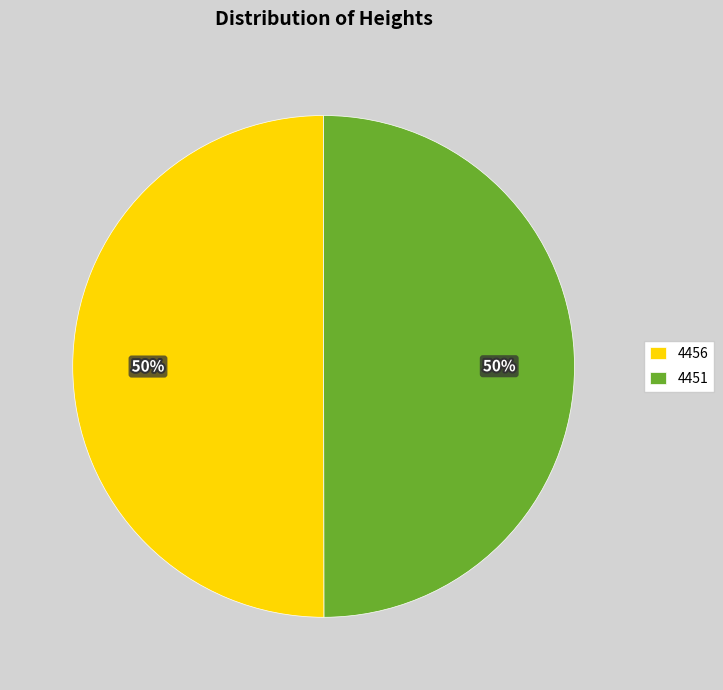

Approximately how many times larger is the value at 4456 compared to 4451?

1.0